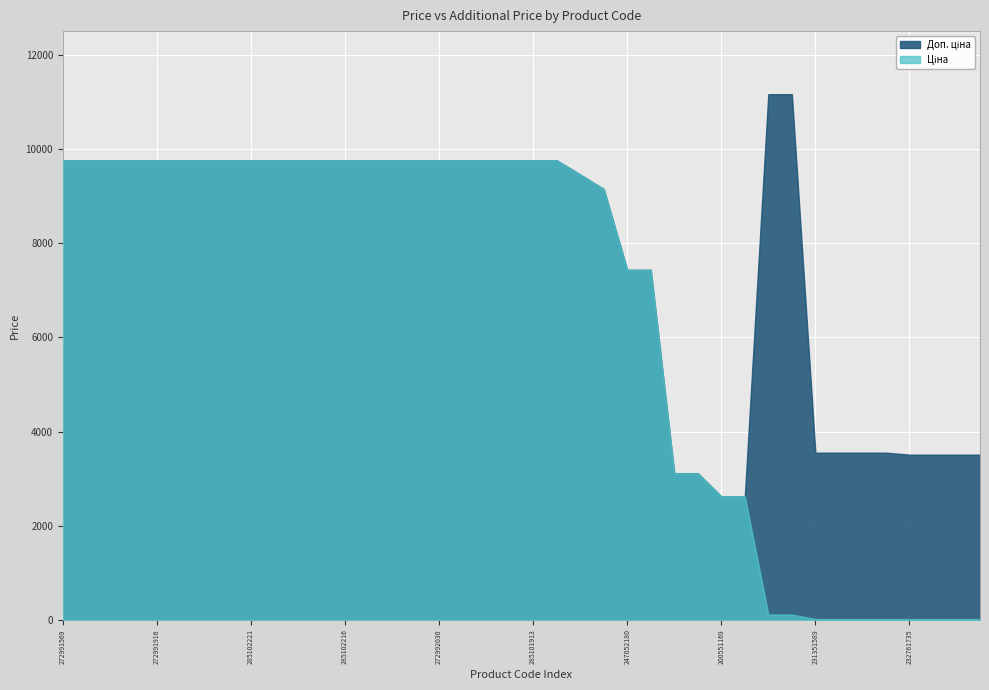

Rank the series by their maximum value, from lowest to highest.

Ціна, Доп. ціна